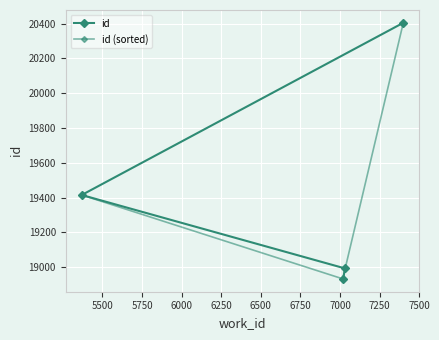

What is the difference between the second highest and second lowest values in the id (sorted) series?

422